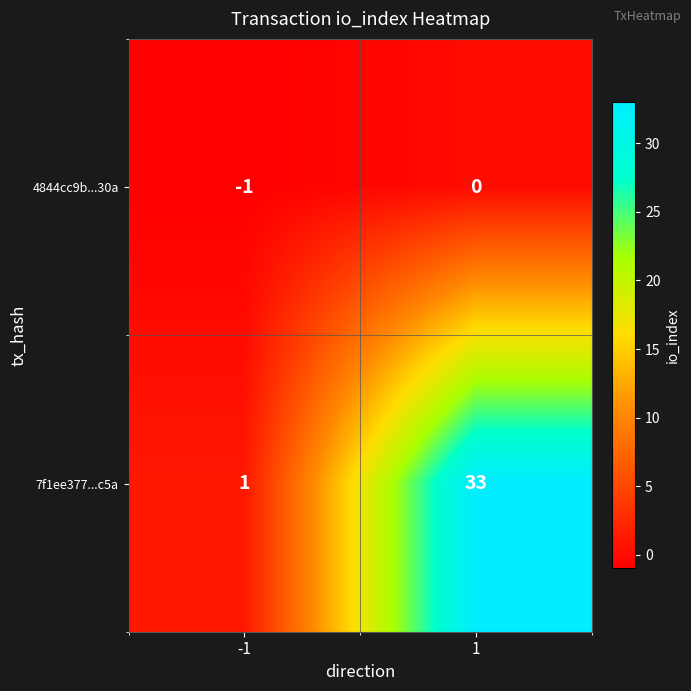

Rank the series by their average value, from lowest to highest.

4844cc9b...30a, 7f1ee377...c5a